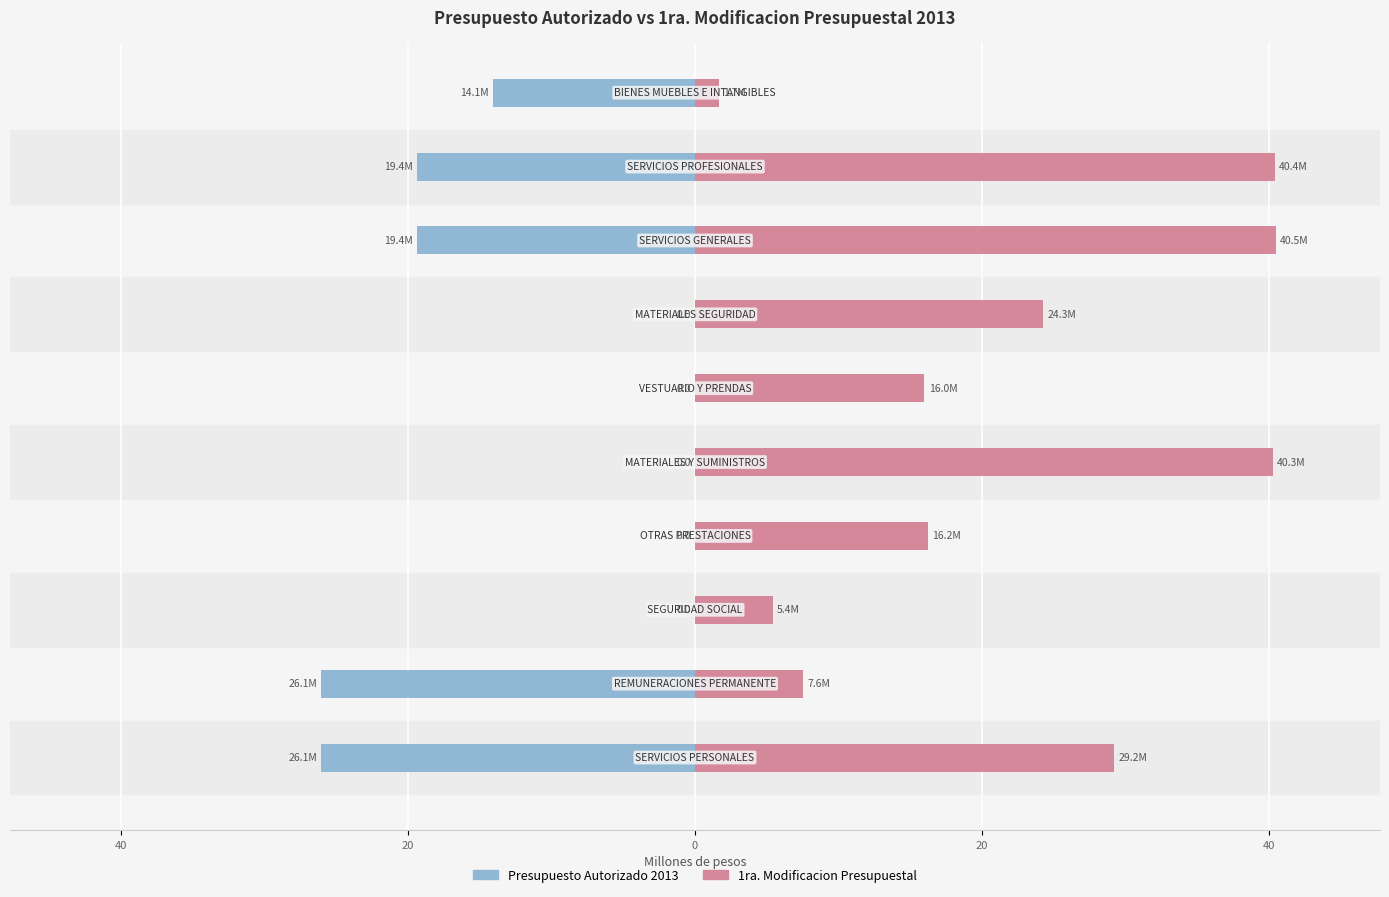

Reading left to right, transcribe all the data shown in this chart.

Presupuesto Autorizado 2013: -26.1	-26.1	0.0	0.0	0.0	0.0	0.0	-19.4	-19.4	-14.1
1ra. Modificacion Presupuestal: 29.2	7.6	5.4	16.2	40.3	16.0	24.3	40.5	40.4	1.7